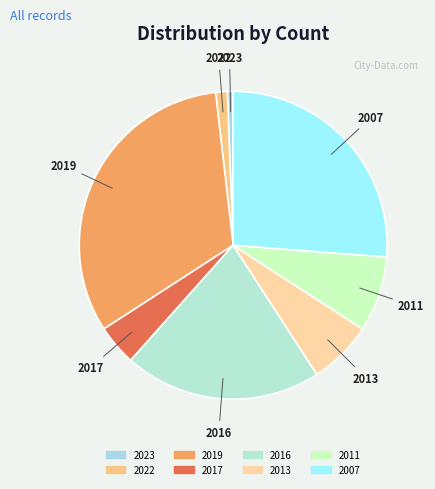

What is the ratio of the value at 2007 to the value at 2017?

6.1